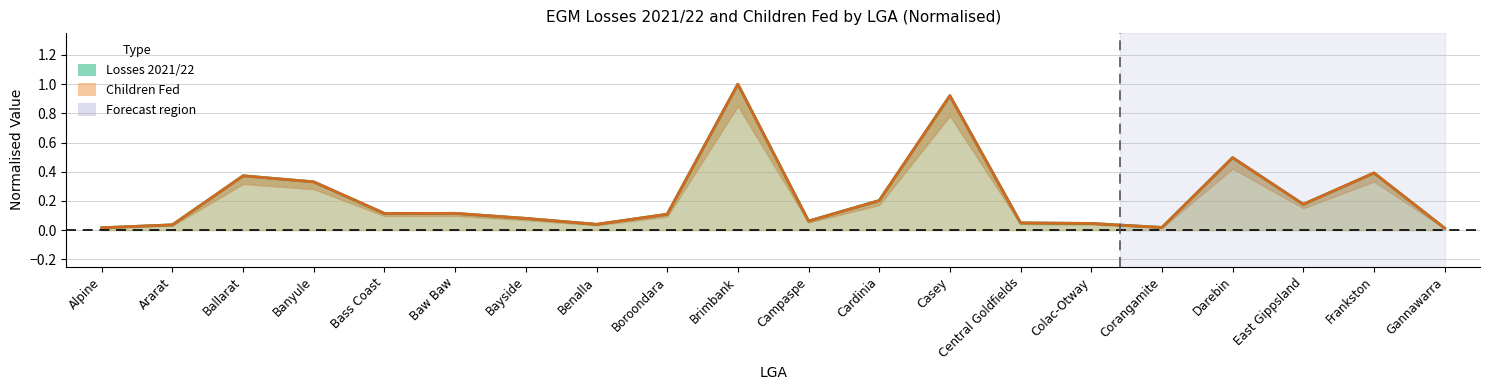

Between Frankston and Central Goldfields, which is larger?

Frankston